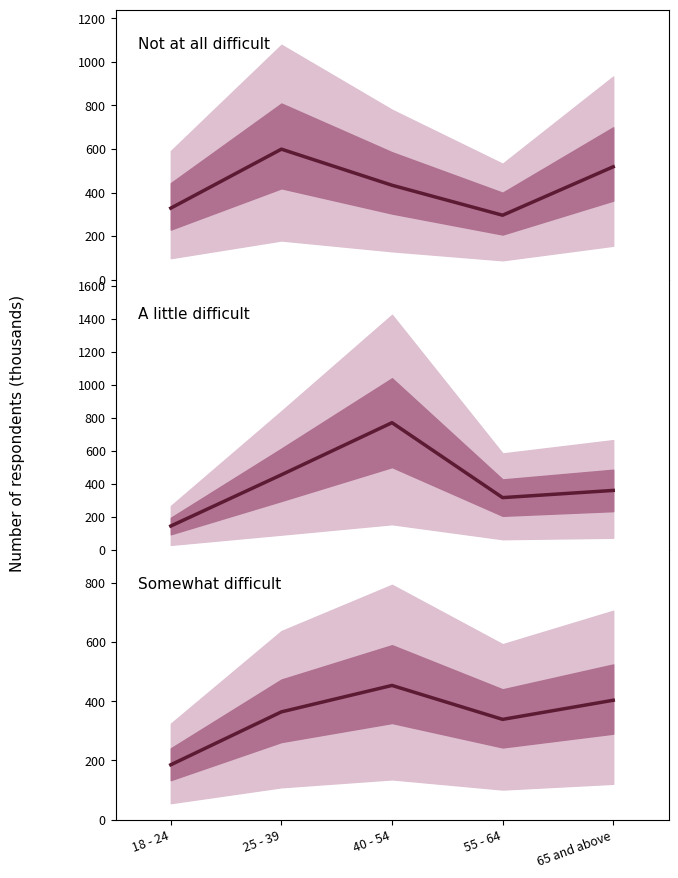

Is the value of A little difficult at 18 - 24 greater than the value of Not at all difficult at 25 - 39?

No